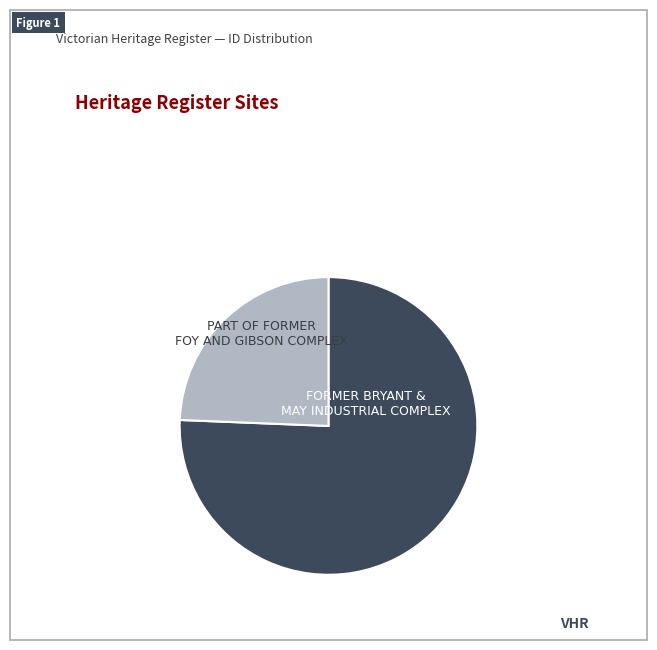

Is it true that PART OF FORMER FOY AND GIBSON COMPLEX is 24% of the pie?

True